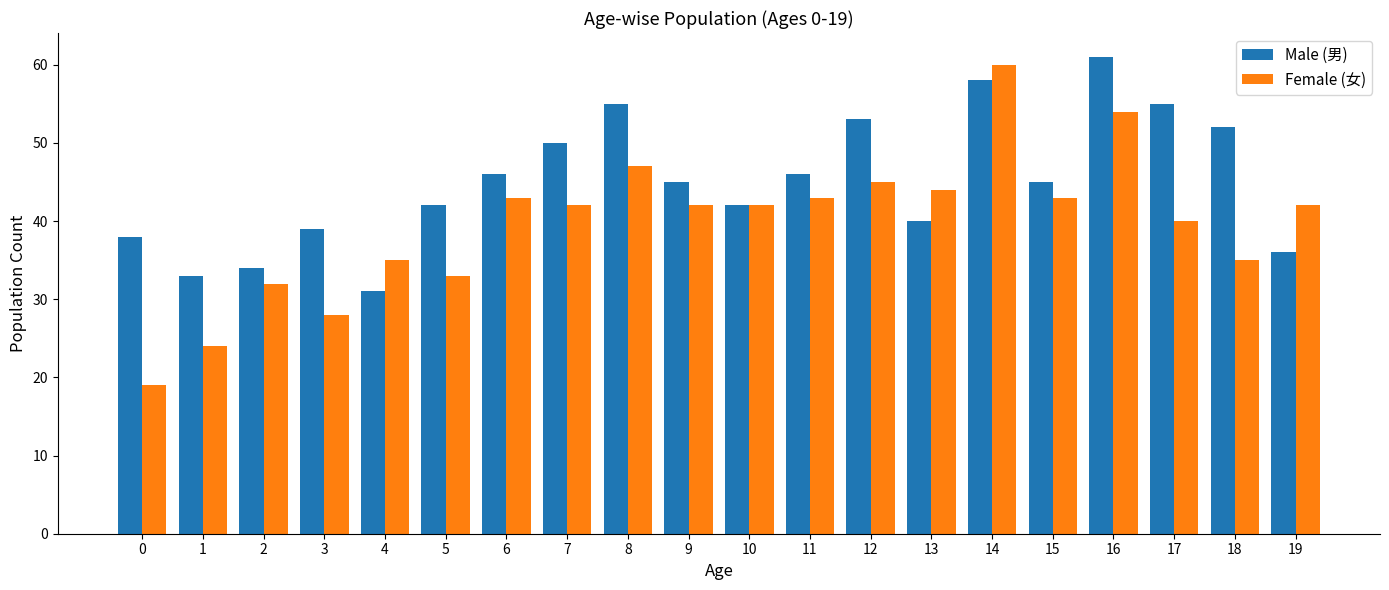

What is the average value of the Male (男) series?

45